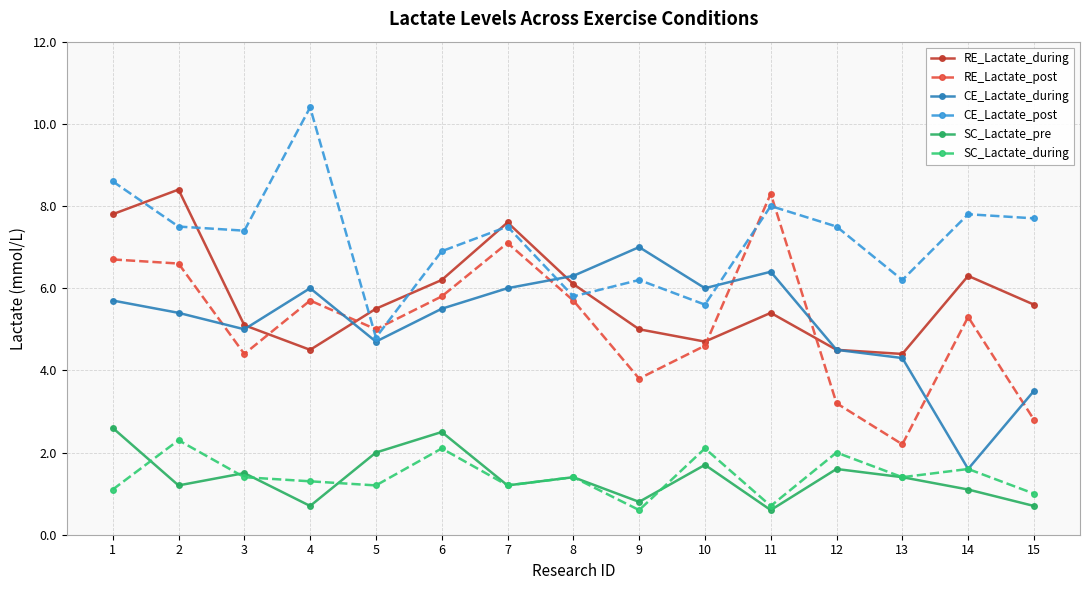

Which series has the widest spread of values?

RE_Lactate_post